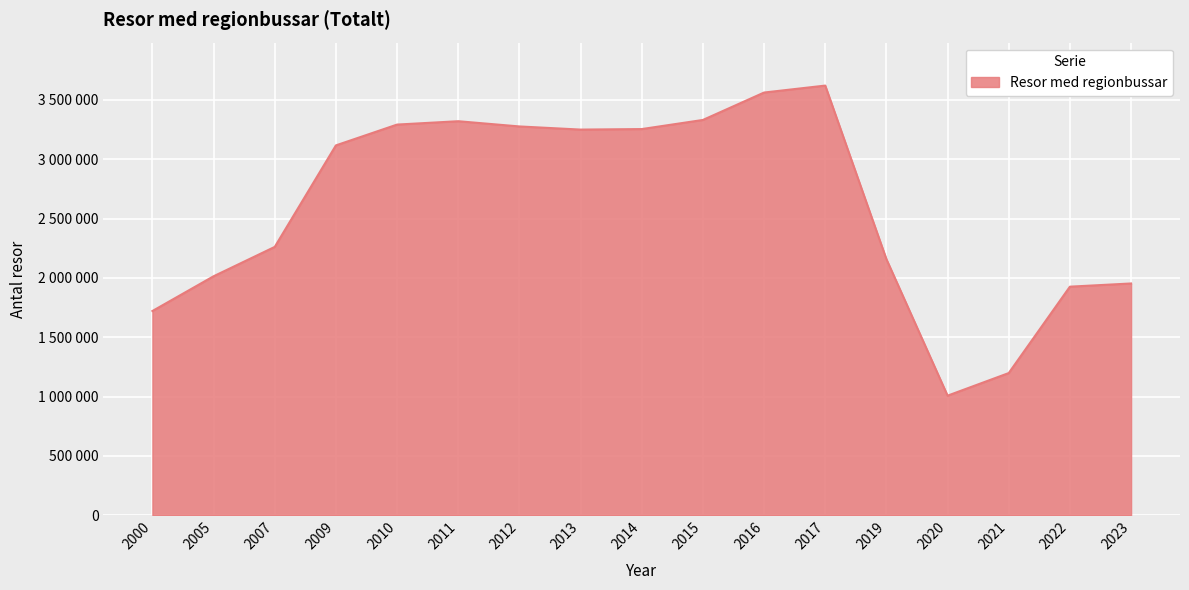

Is this an area chart (filled region under the line)?

Yes